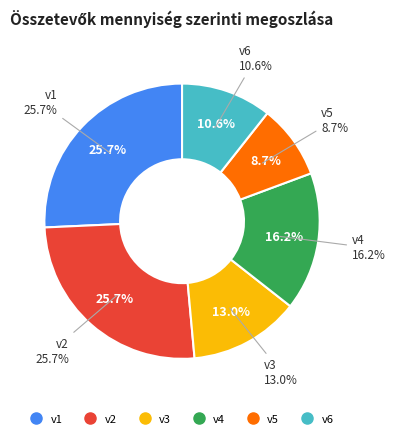

Is v2 the majority of the pie?

No